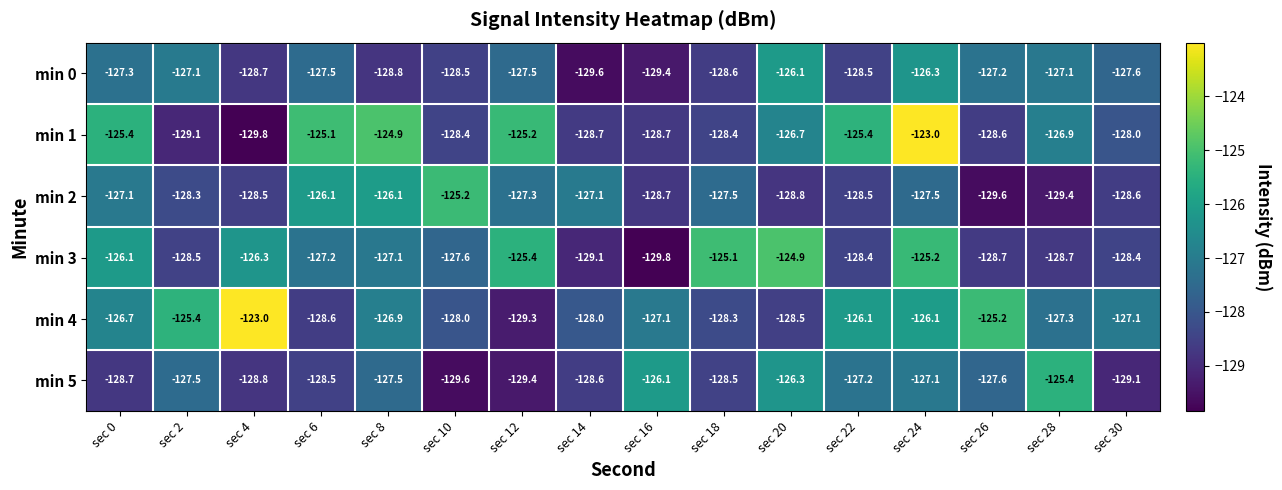

True or false: min 0 has a value of -41.5 at sec 6.

False